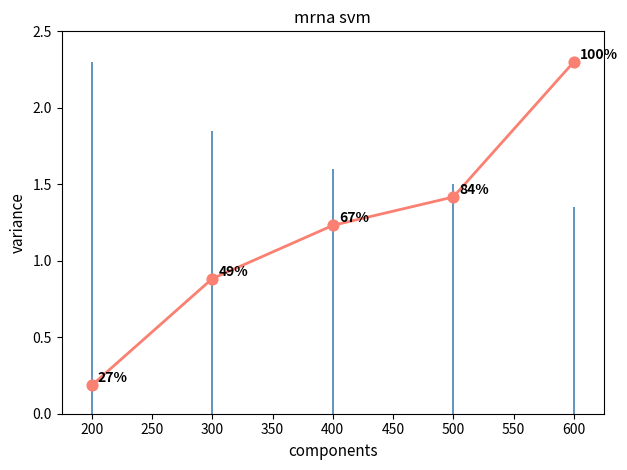

Between 300 and 400, which is larger?

400